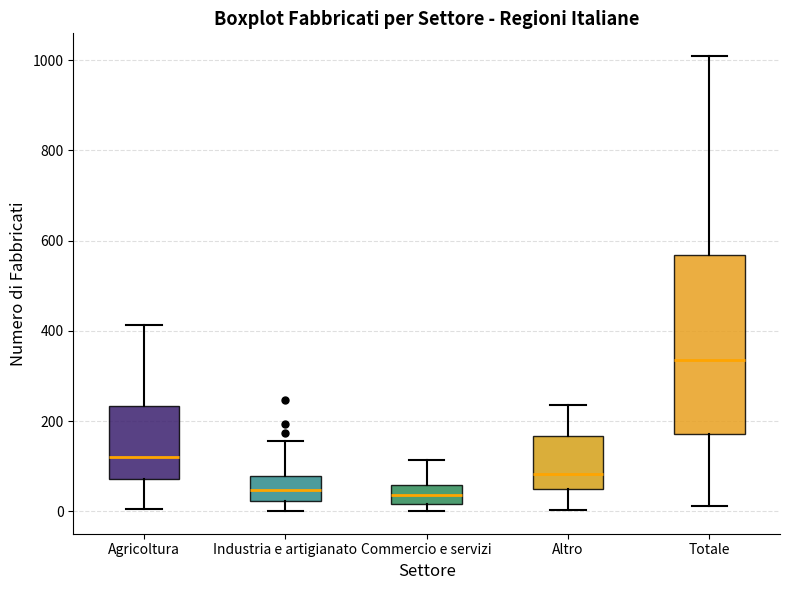

Reading left to right, transcribe this box plot: for each box, give where its median line is, the range the box spans, and where its two whiskers end, as read against the y-axis. The values are not printed on the chart, so give them approximately, as read against the axis.

Agricoltura: median 120, box 80 to 240, whiskers 0 to 420
Industria e artigianato: median 40, box 20 to 80, whiskers 0 to 160
Commercio e servizi: median 40, box 20 to 60, whiskers 0 to 120
Altro: median 80, box 60 to 160, whiskers 0 to 240
Totale: median 340, box 180 to 560, whiskers 20 to 1000